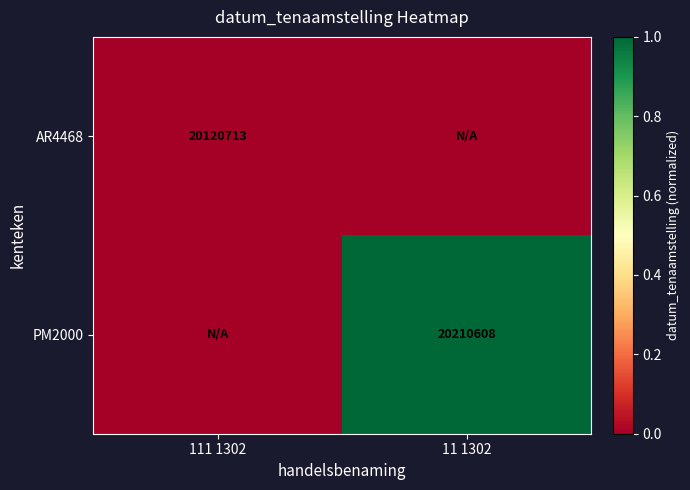

Is it true that AR4468 equals 6631147 at 111 1302?

False